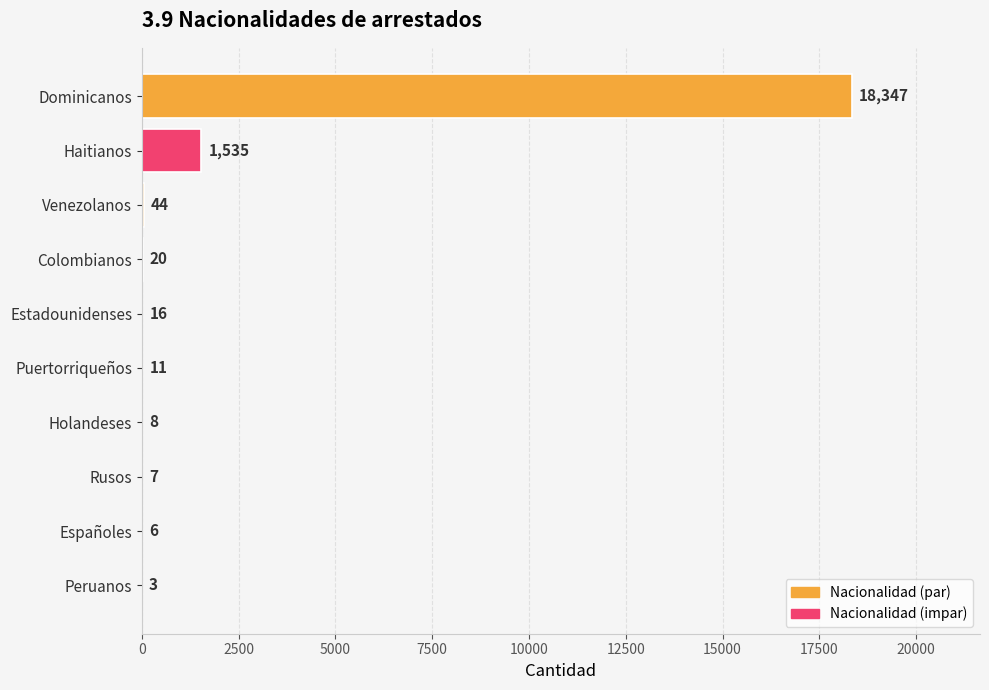

True or false: the data shows 8 at Holandeses.

True